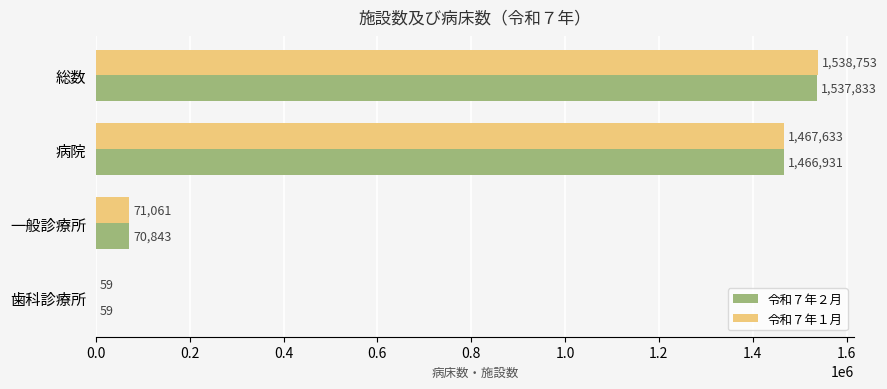

Which series has the largest total across all categories?

令和７年１月